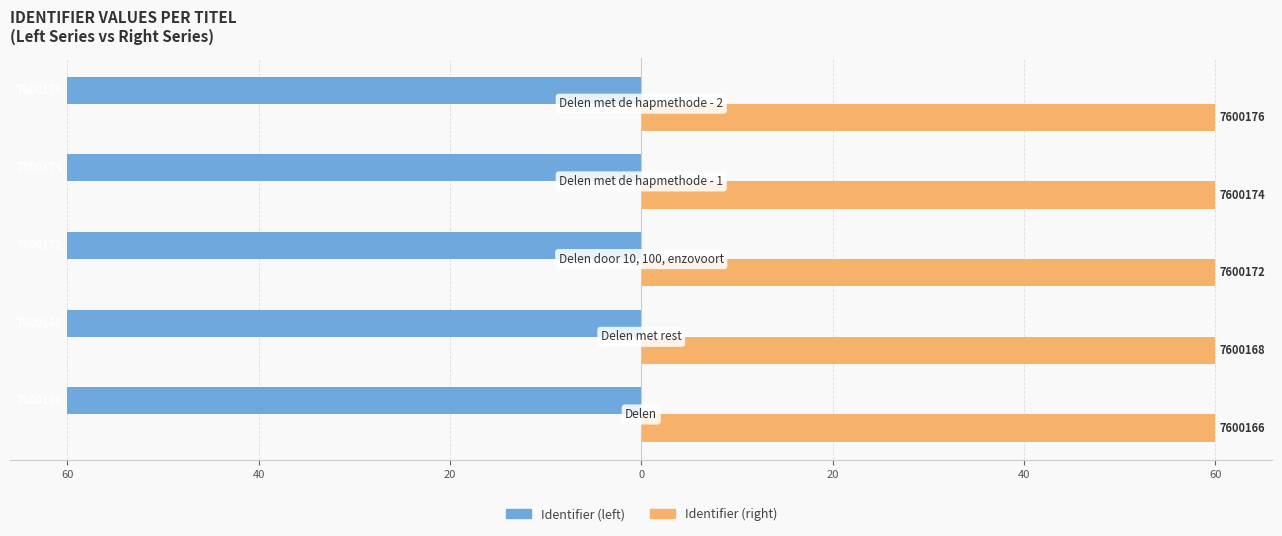

What are all the series names shown in the legend?

Identifier (left), Identifier (right)